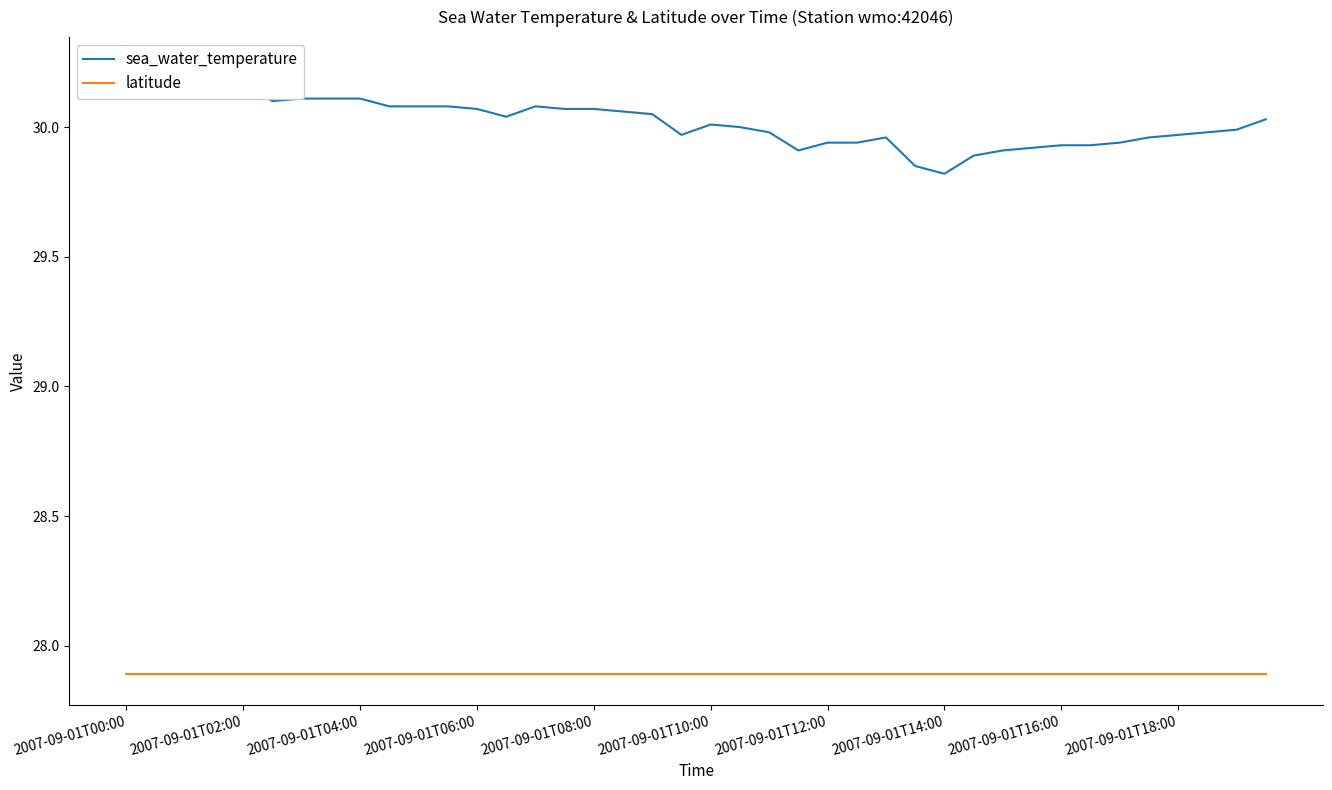

True or false: latitude has more than 0 points higher than both neighbors.

False